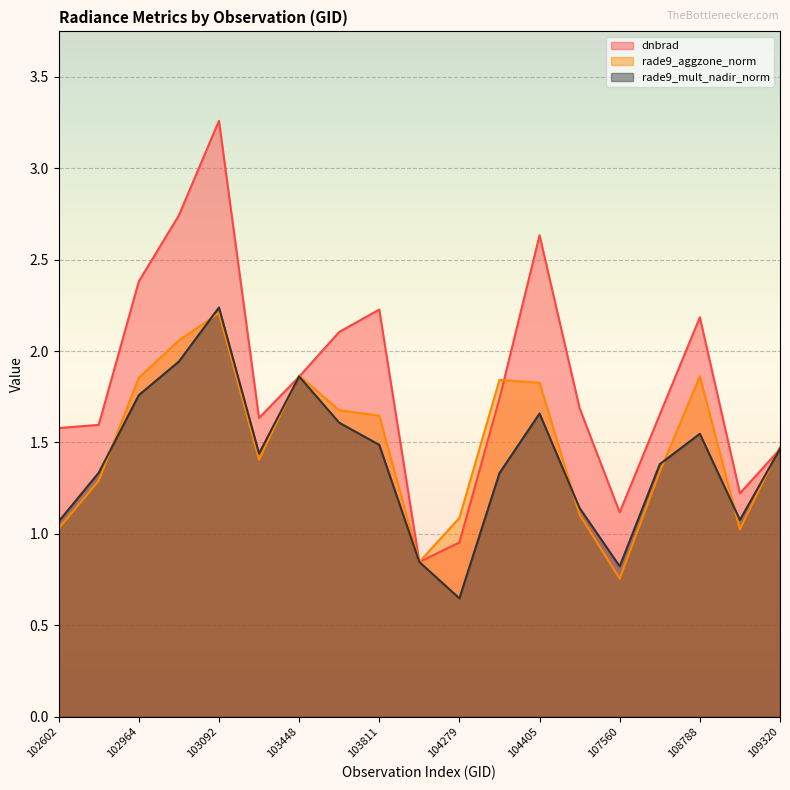

What are all the series names shown in the legend?

dnbrad, rade9_aggzone_norm, rade9_mult_nadir_norm